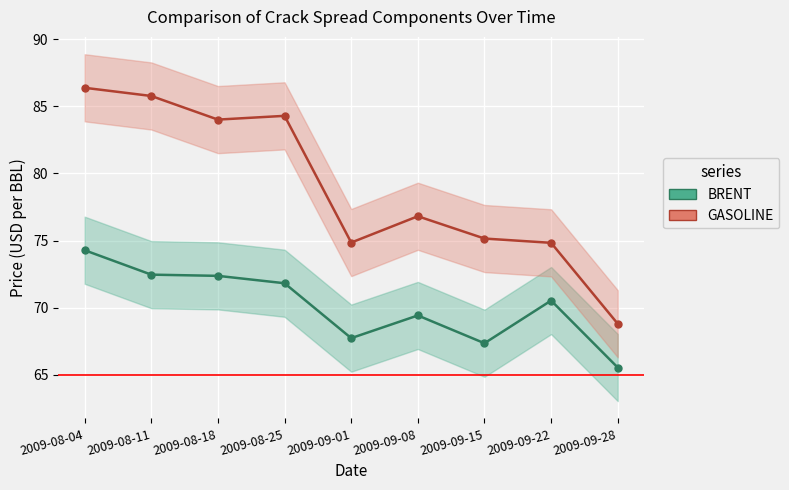

Which category has the highest value in the GASOLINE series?

2009-08-04